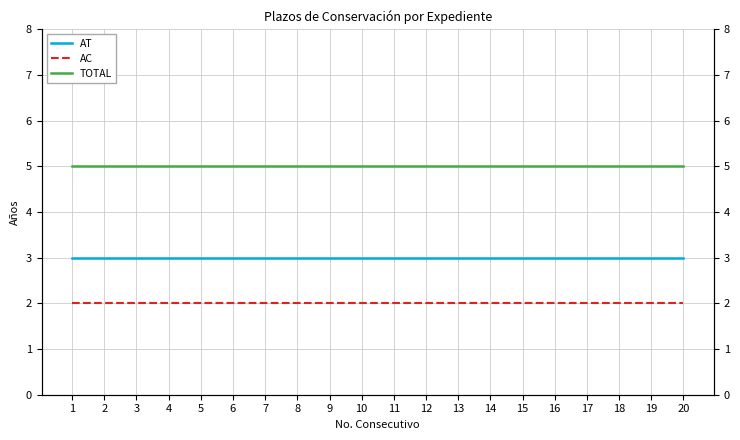

What is the value of the TOTAL point at the 15th from the left?

5